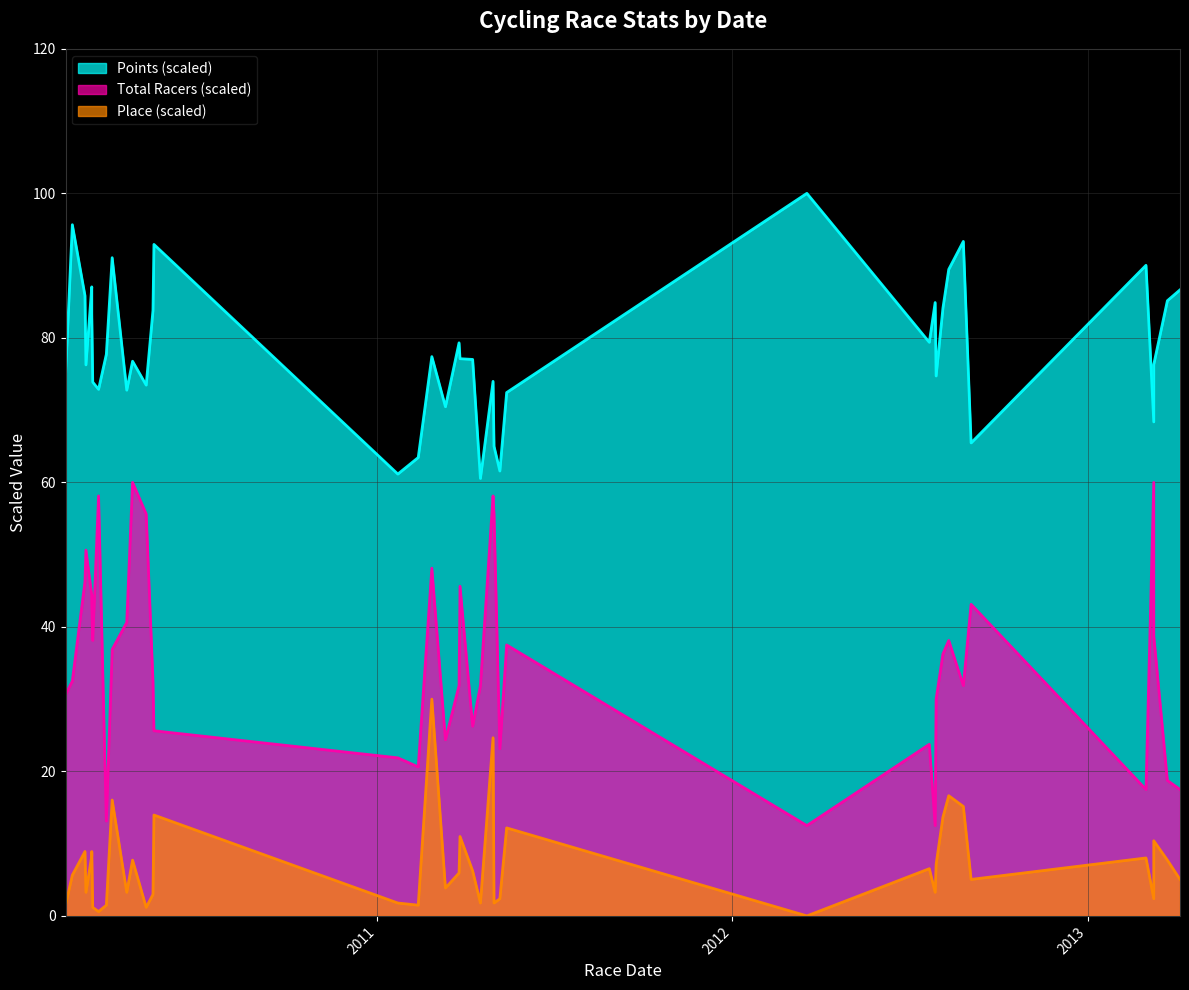

What is the sum of all Points values?

3135.5